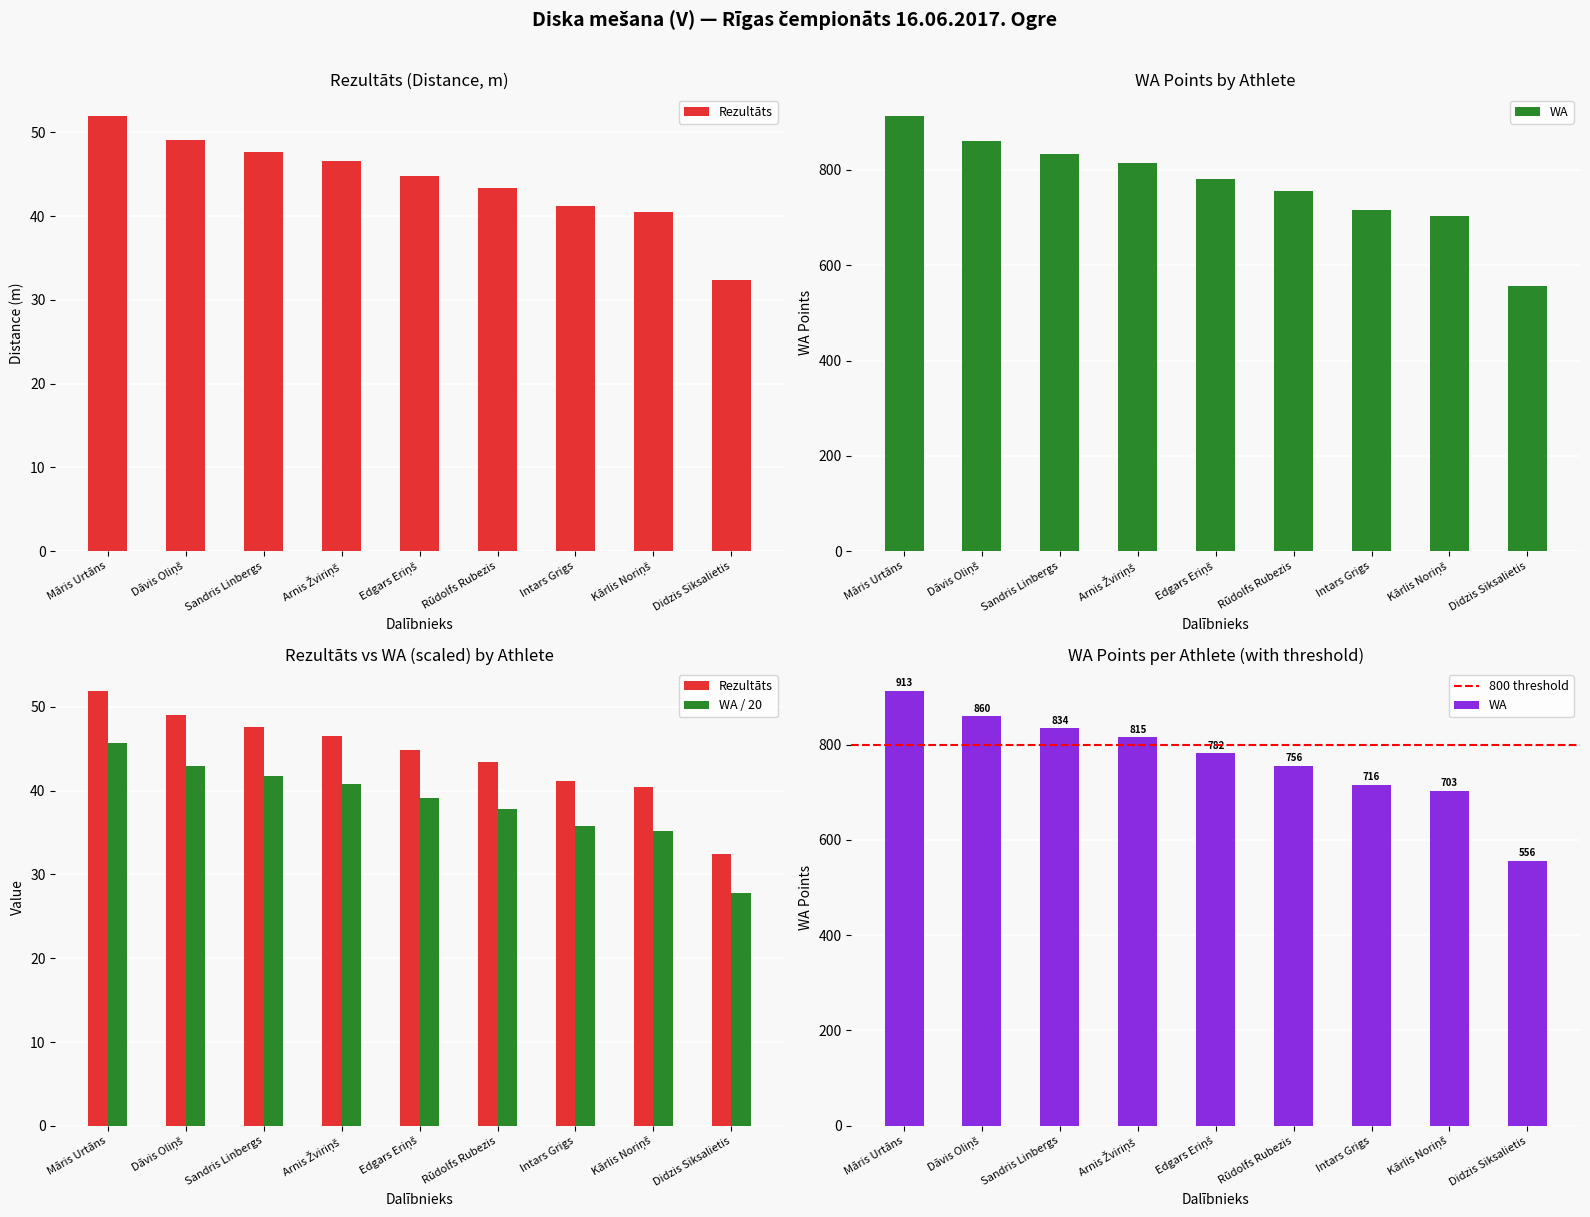

List the series in order of their overall mean, highest first.

WA, Rezultāts